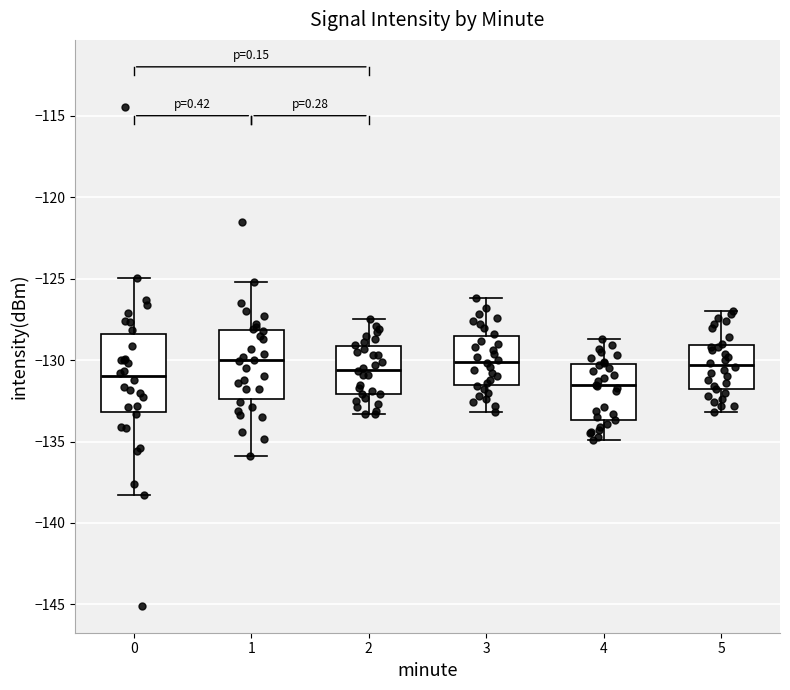

Where is the upper edge of the box at x = 5 on the y-axis? The values are not printed on the chart, so give them approximately, as read against the axis.

-129.0